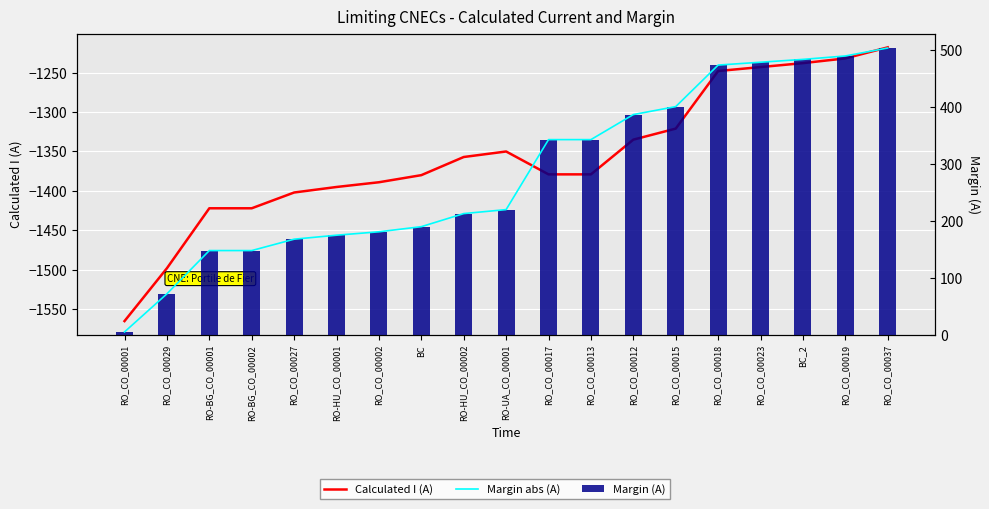

What is the sum of the Margin abs (A) values at BC_2 and RO_CO_00027?

652